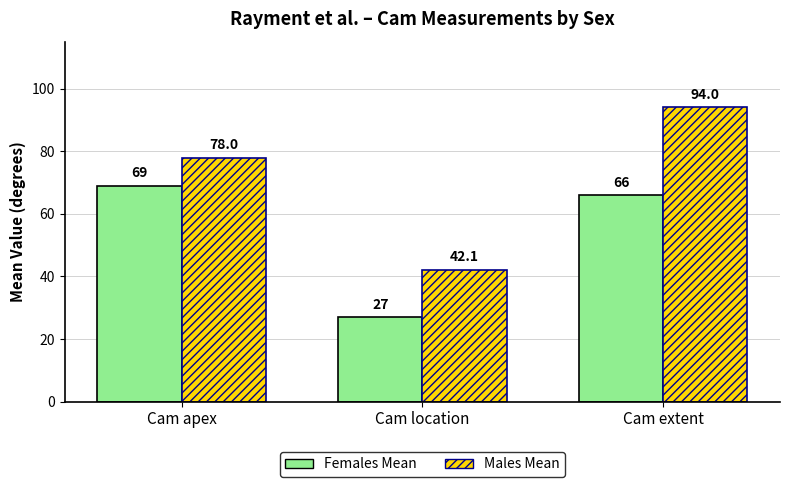

What is the approximate value of Males Mean at Cam apex?

78.0